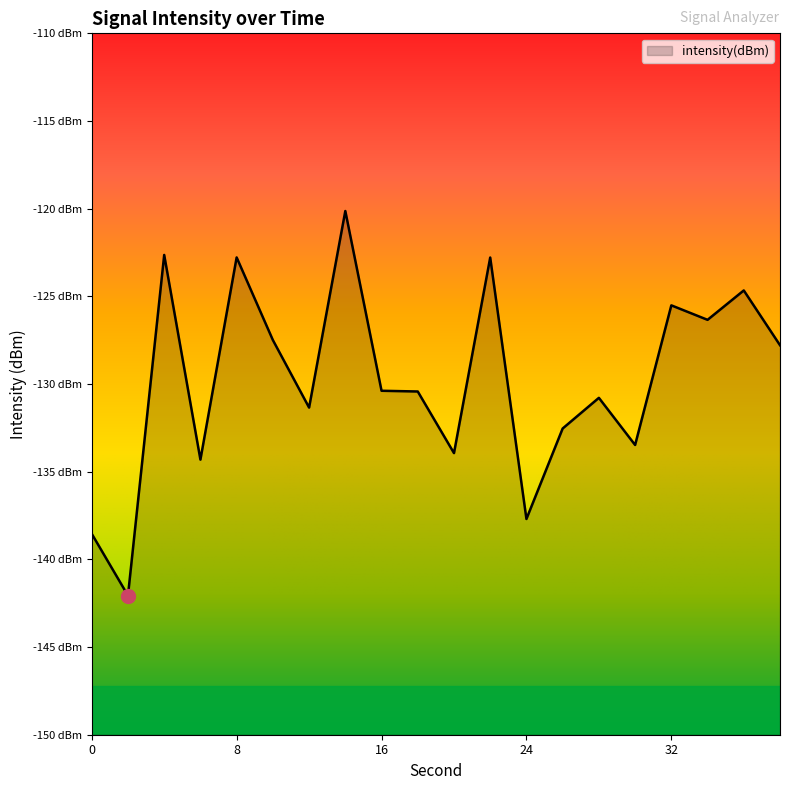

What is the difference between the maximum and second lowest values?

18.4